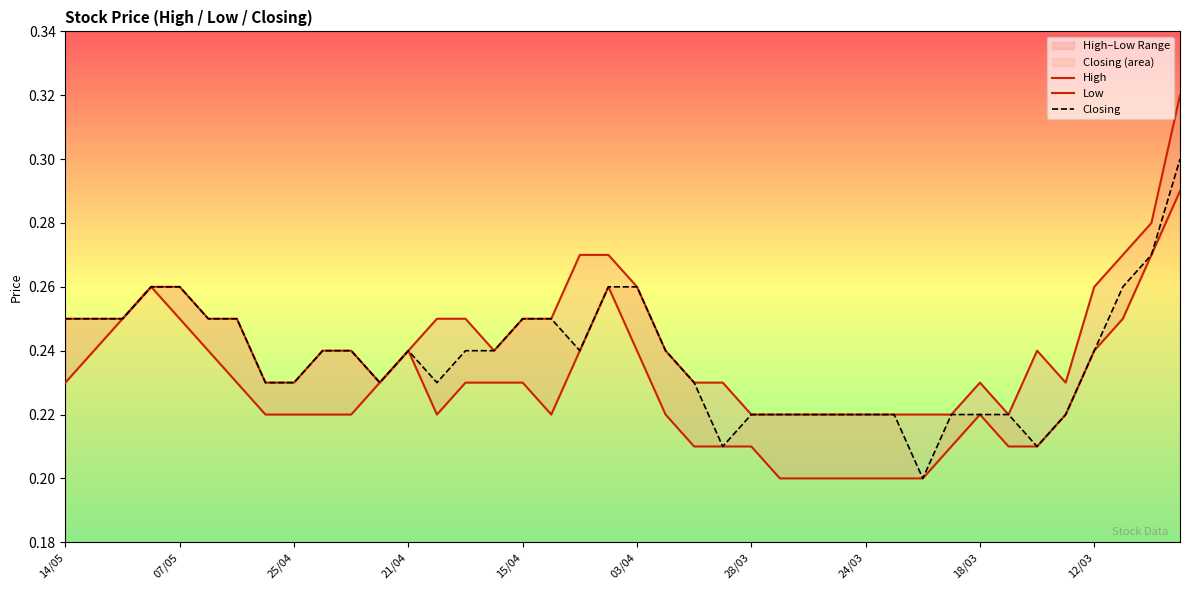

Between 09/05 and 07/04, which series saw the biggest shift?

Low